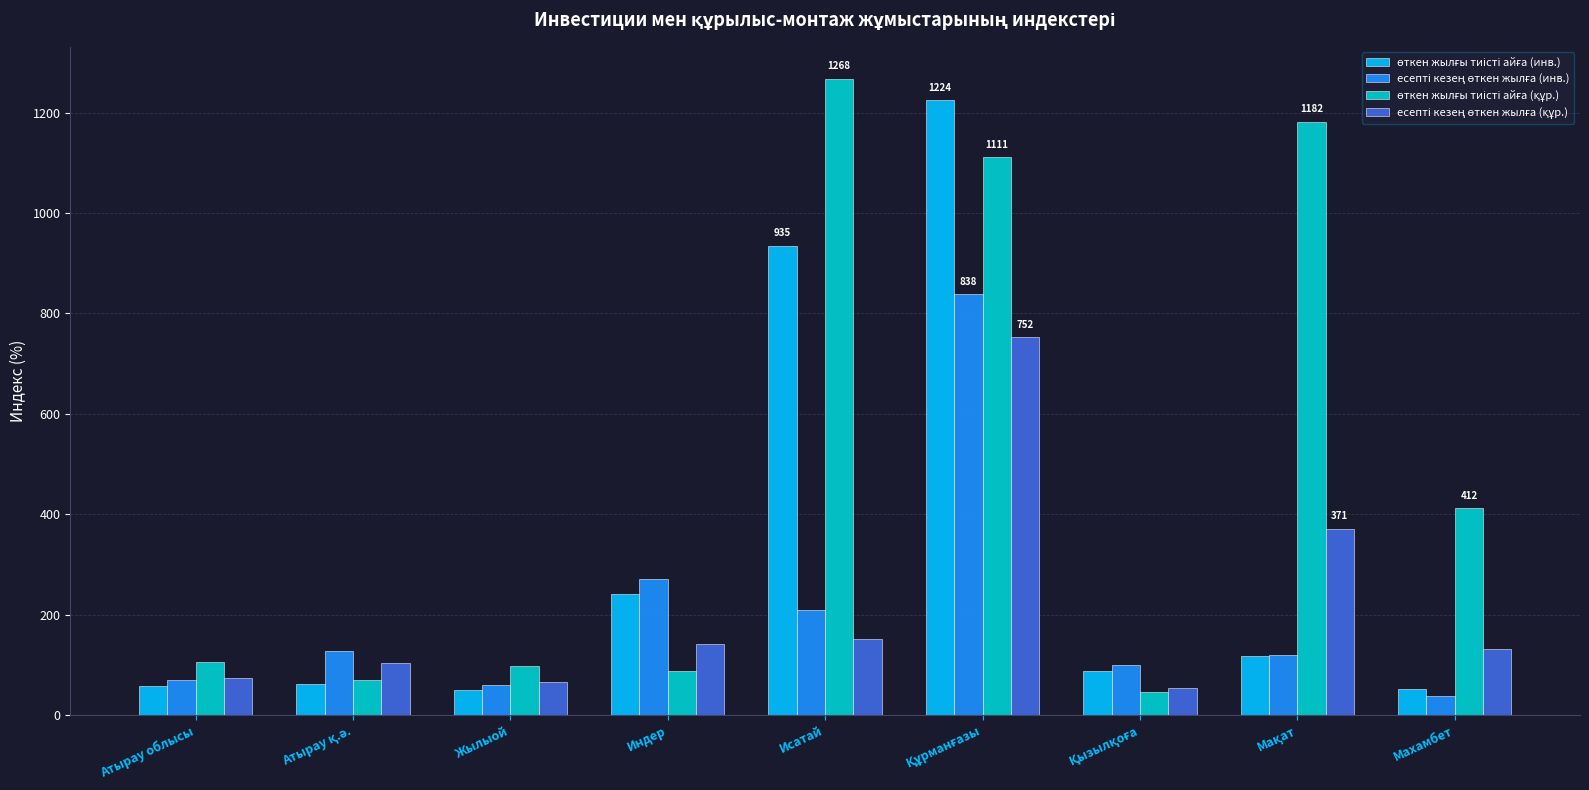

At how many categories does at least one series exceed 350?

4